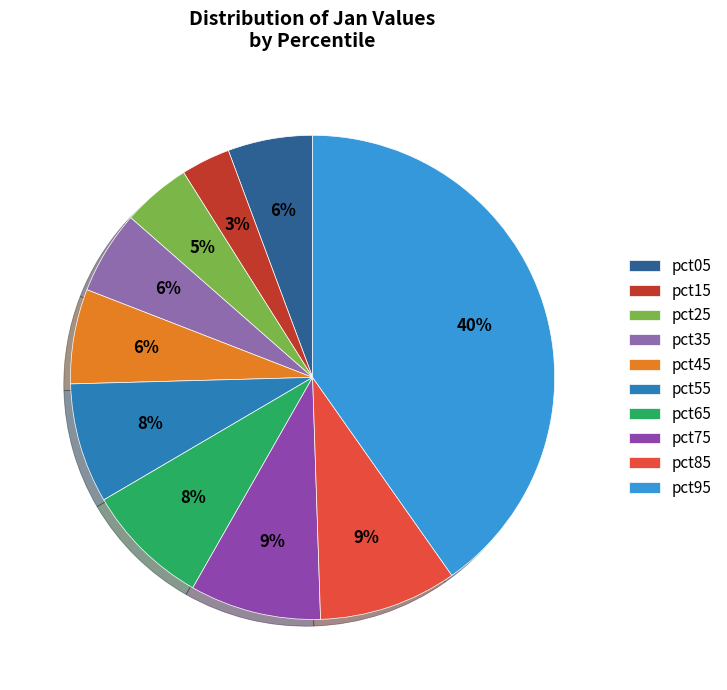

To the nearest percent, what is the average slice percentage?

10%